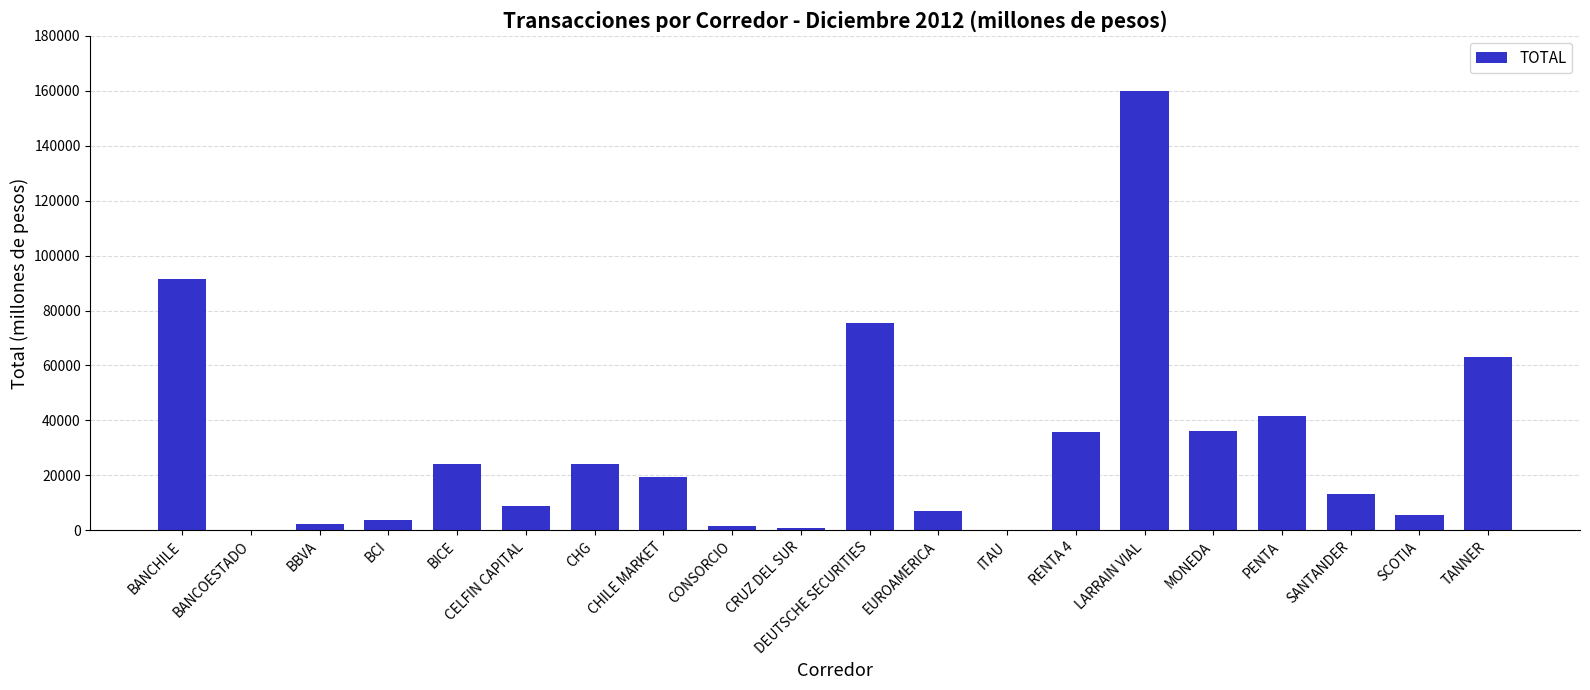

What is the average value?

30708.0